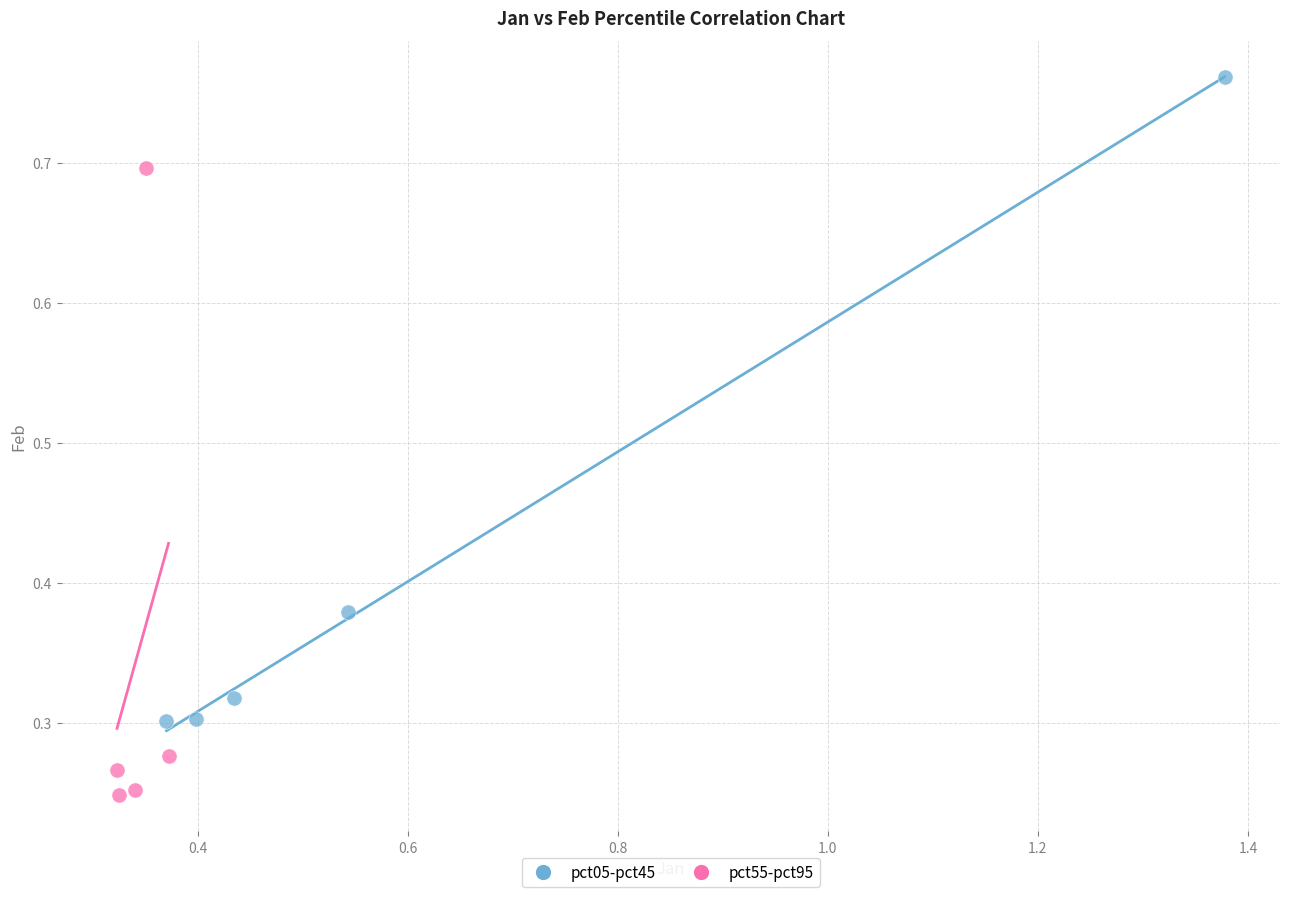

Which series contains the lowest Y value?

pct55-pct95